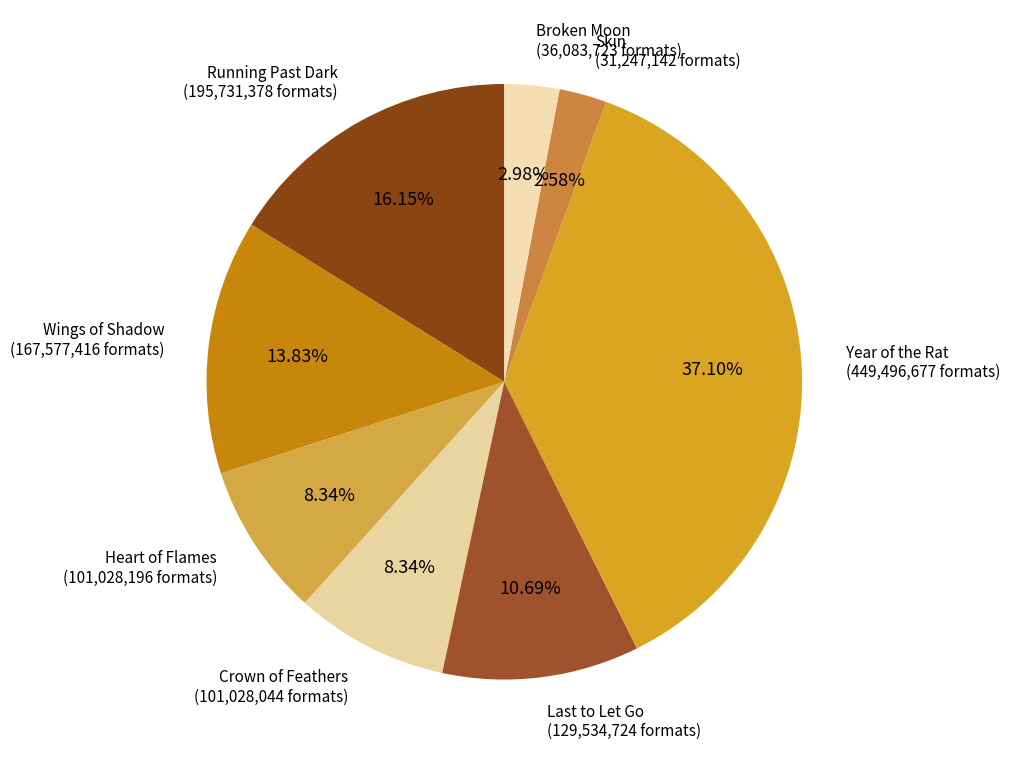

Does Broken Moon represent more than half of the total?

No